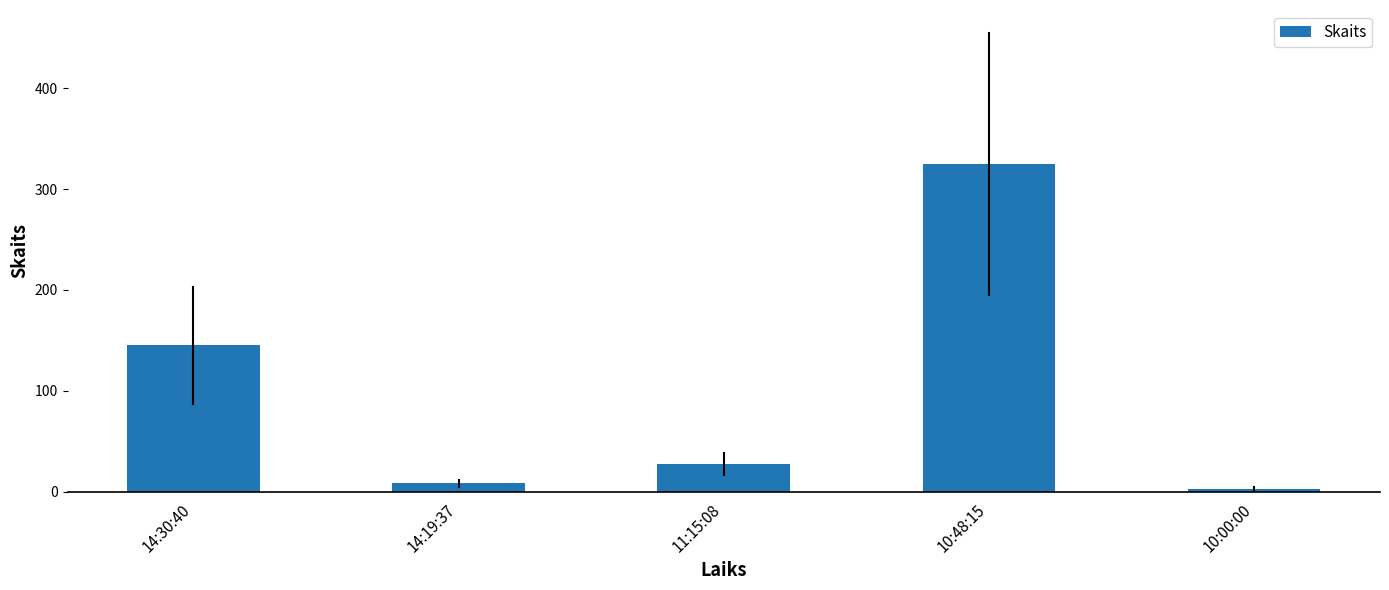

Which label corresponds to the smallest value in the chart?

10:00:00